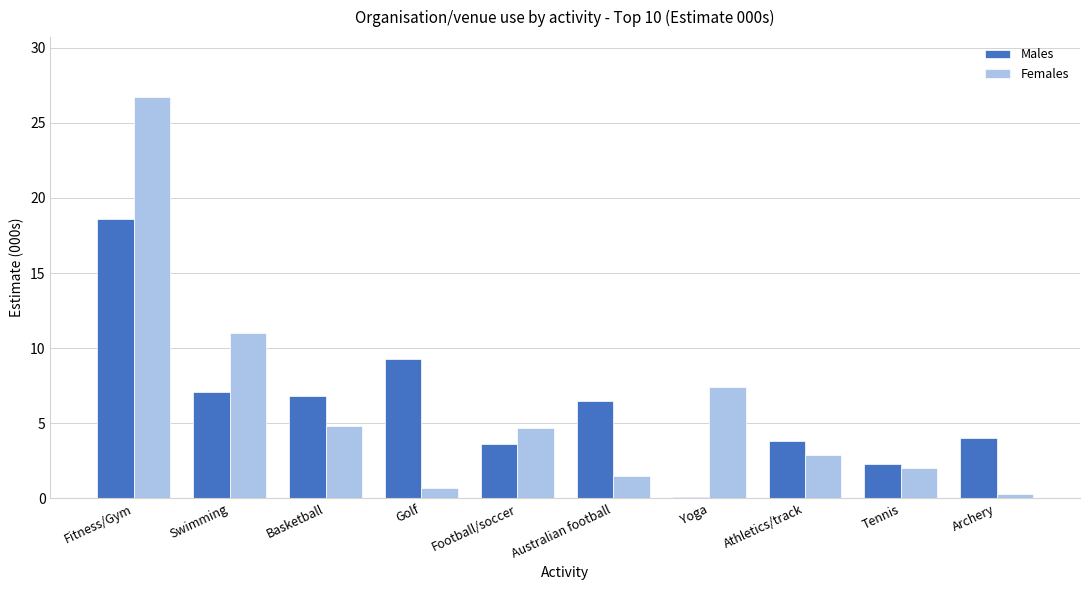

Which series has the widest spread of values?

Females